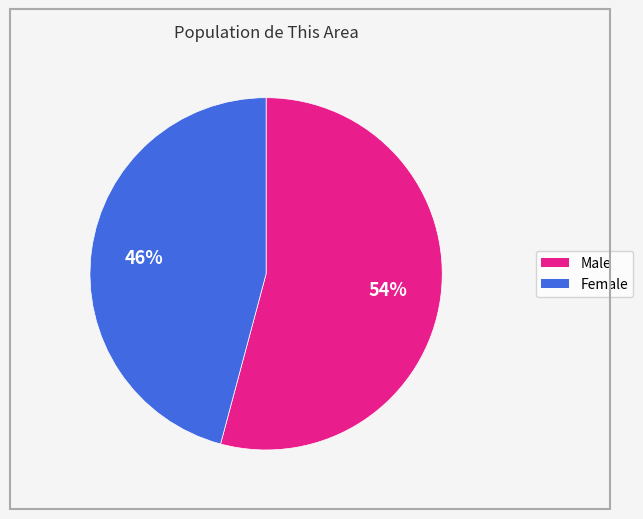

To the nearest percent, what is the average slice percentage?

50%